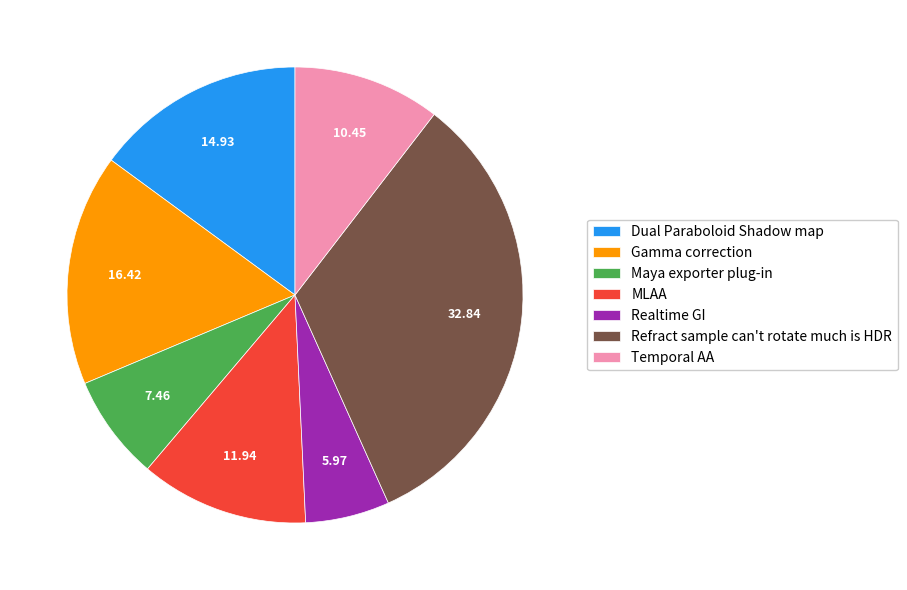

Rank the categories by value from lowest to highest.

Realtime GI, Maya exporter plug-in, Temporal AA, MLAA, Dual Paraboloid Shadow map, Gamma correction, Refract sample can't rotate much is HDR